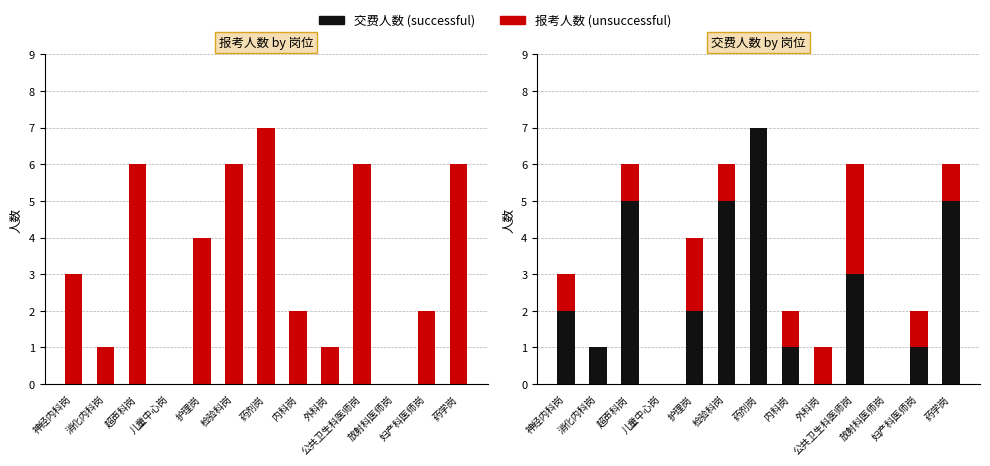

Which category has the lowest value in the 交费人数 series?

儿童中心岗